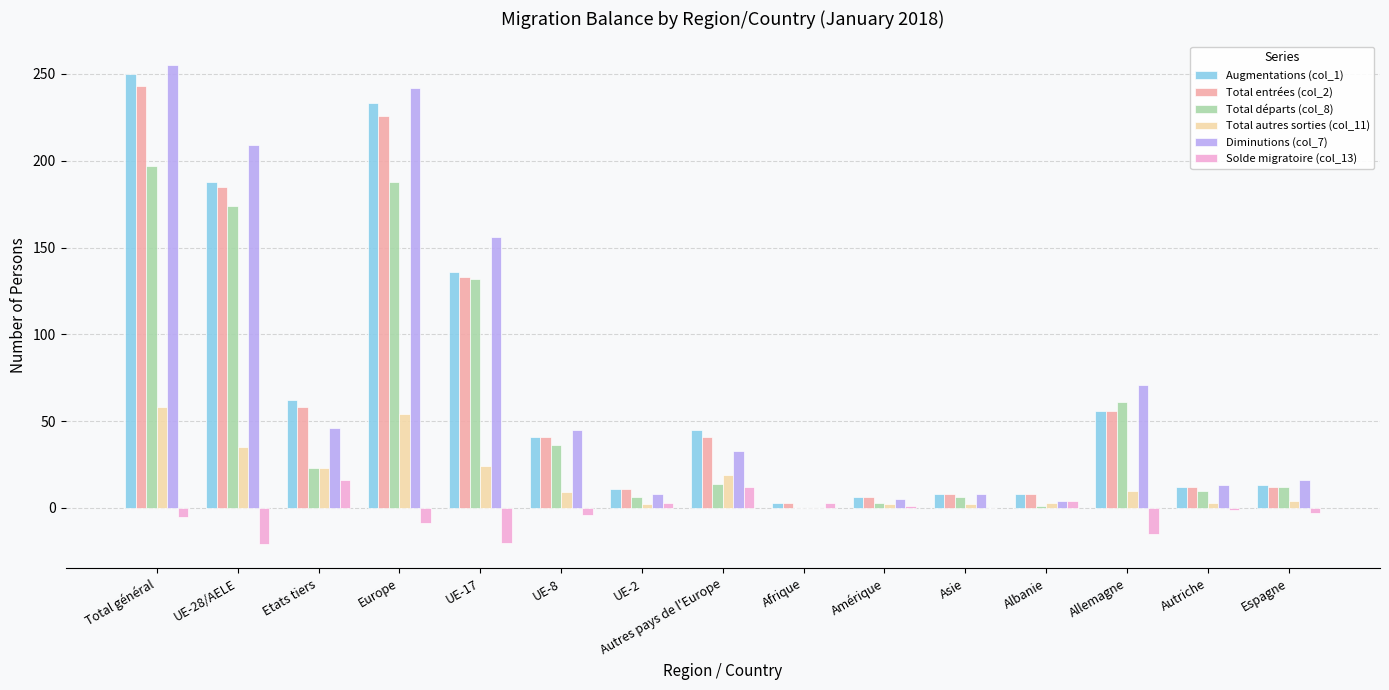

Which series has the largest range (max minus min)?

Diminutions (col_7)